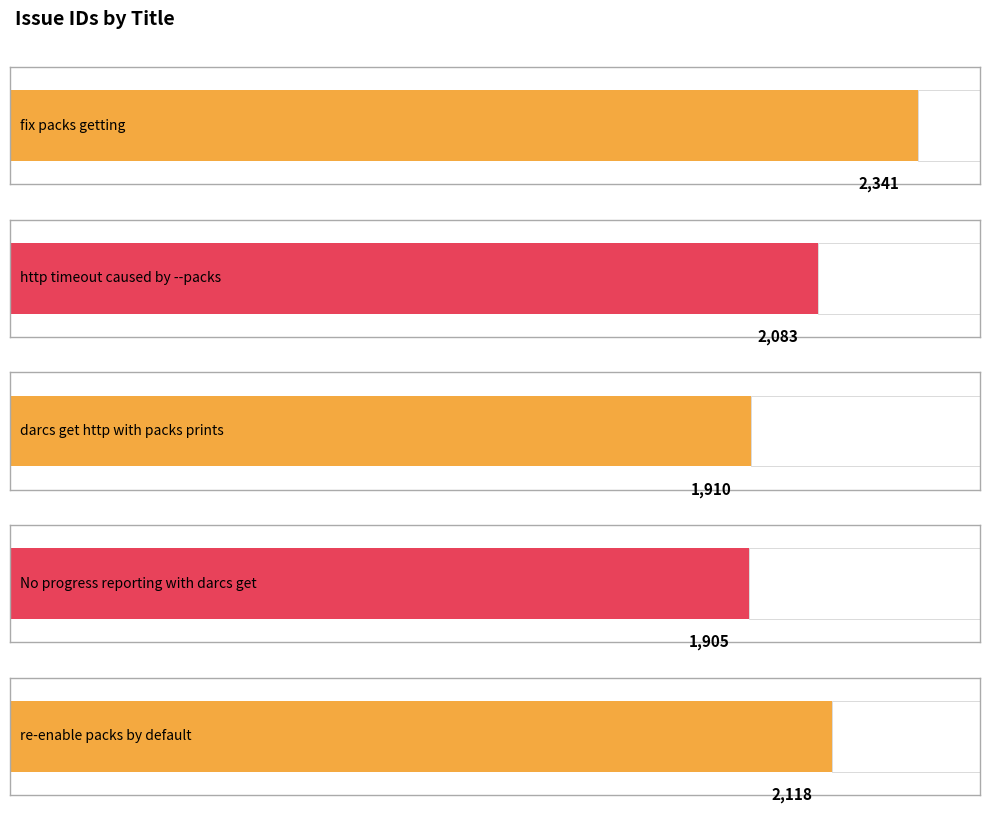

Rank the categories by value from lowest to highest.

No progress reporting with darcs get, darcs get http with packs prints, http timeout caused by --packs, re-enable packs by default, fix packs getting